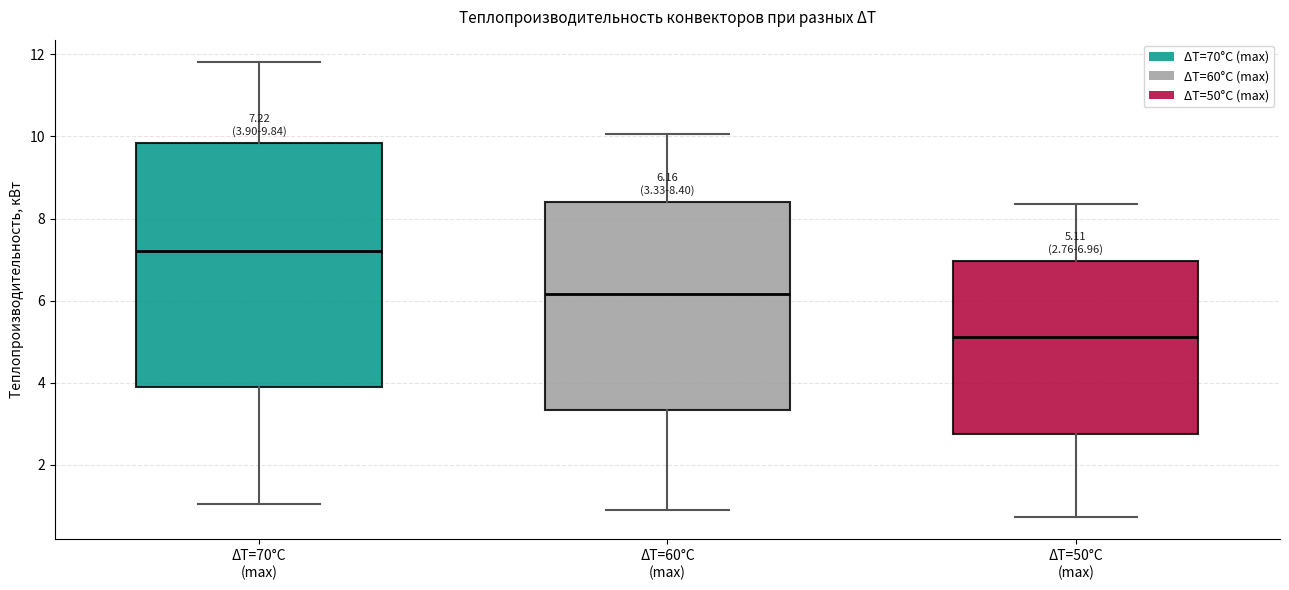

Comparing the boxes themselves (not the whiskers), which one is the tallest?

ΔT=70°С (max)